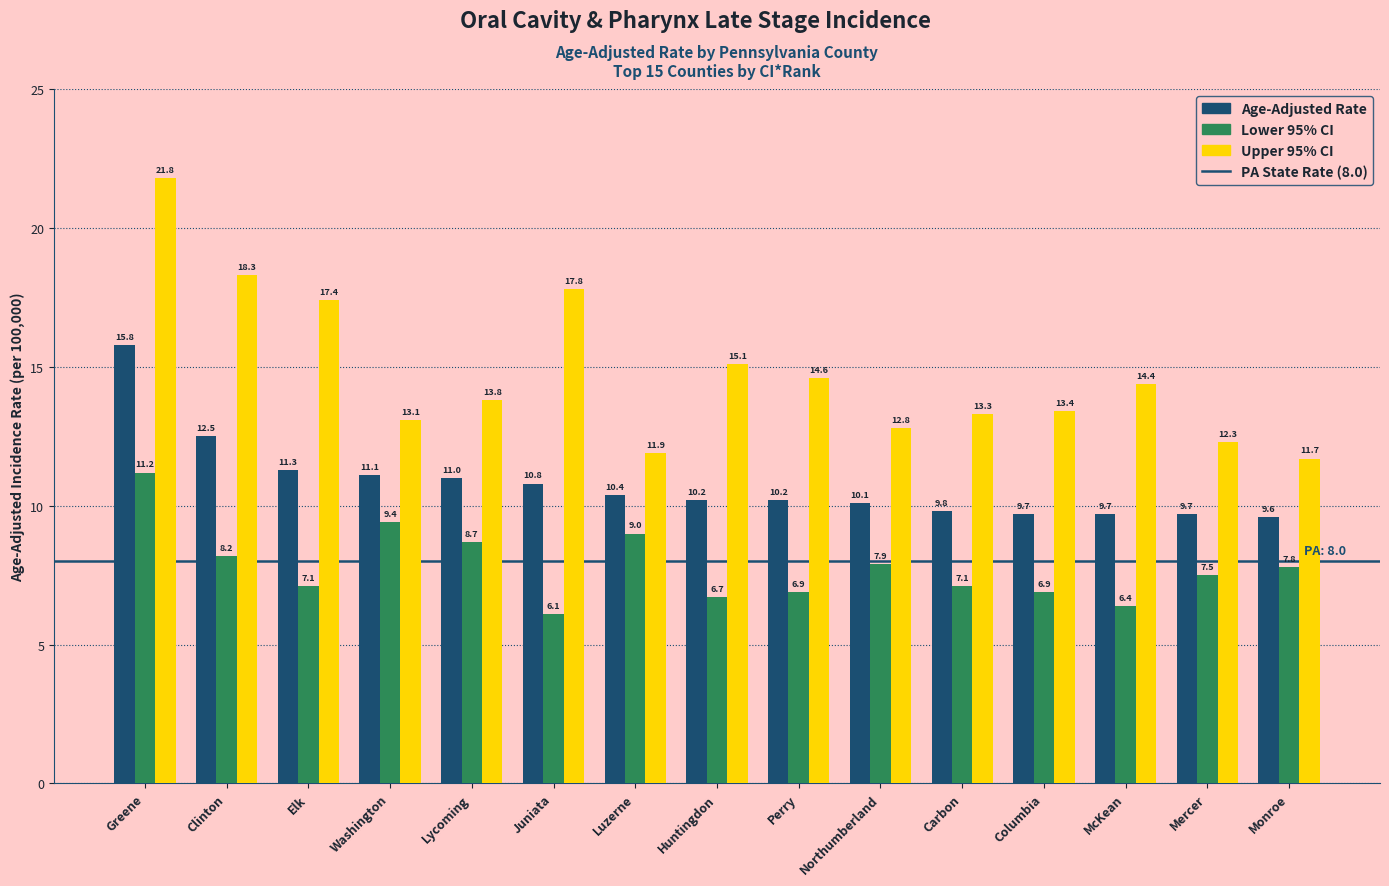

List the series in order of their peak value, highest first.

Upper 95% CI, Age-Adjusted Rate, Lower 95% CI